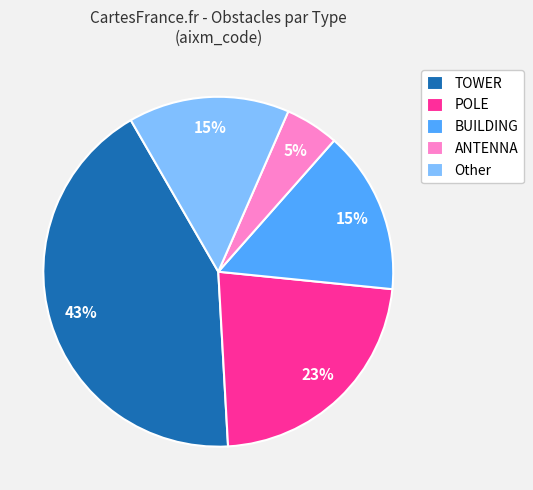

To the nearest percent, what is the average slice percentage?

20%